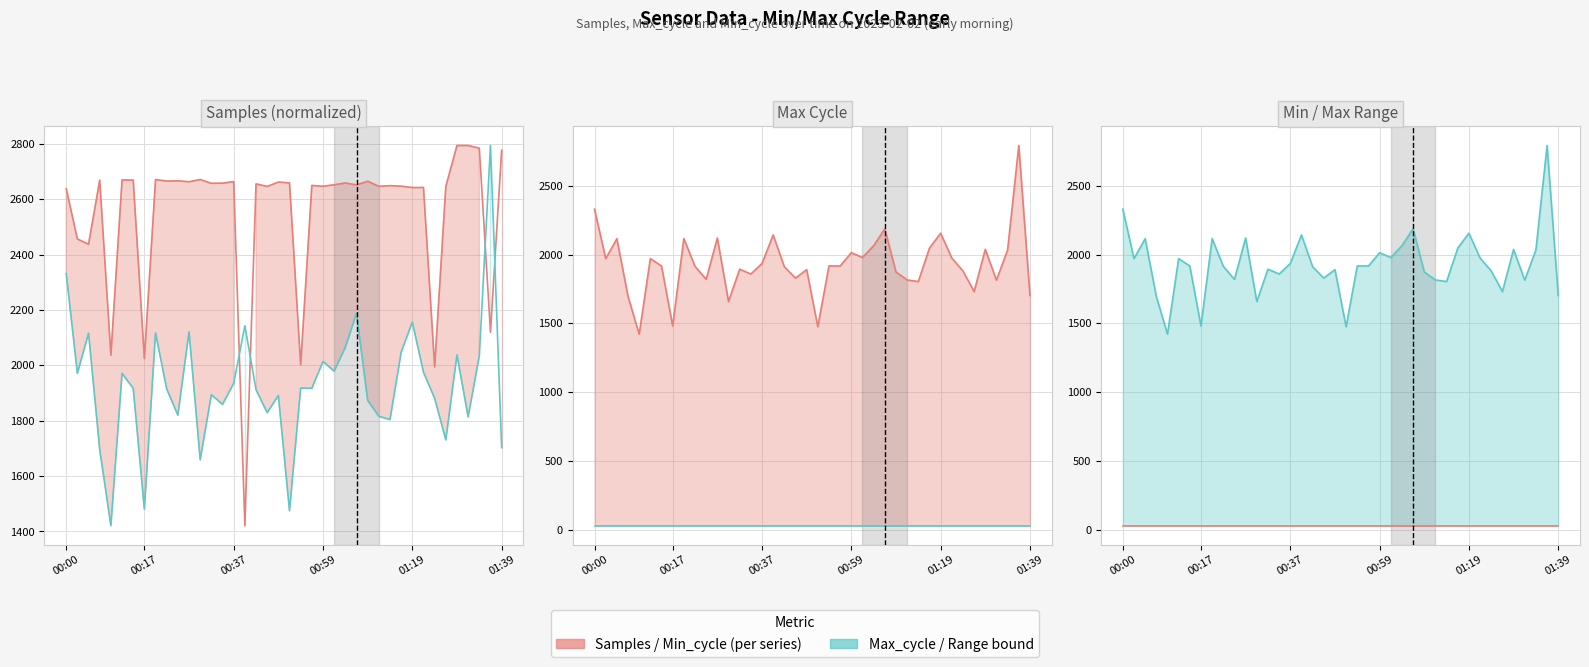

The Samples / Min_cycle series shows 28 at 00:17. True or false?

True